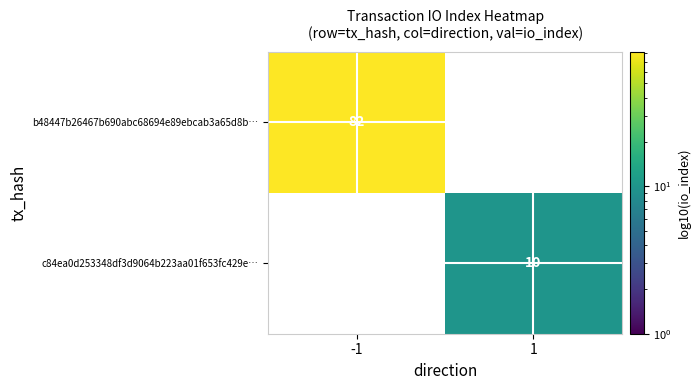

True or false: b48447b26467b690abc68694e89ebcab3a65d8b… has a value of 82 at -1.

True